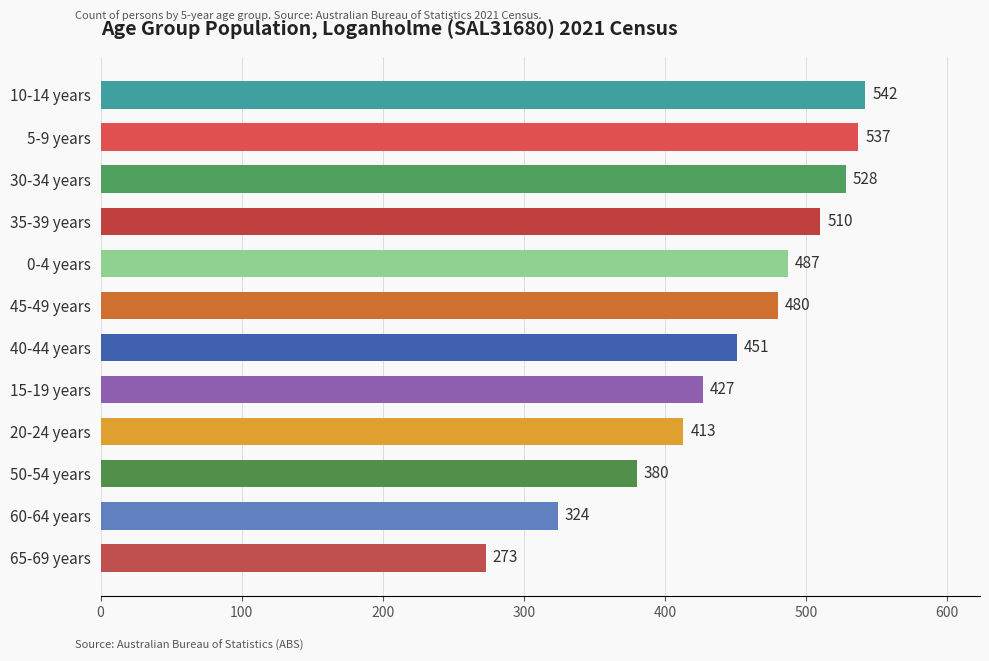

Is it true that the value at 0-4 years is 705?

False